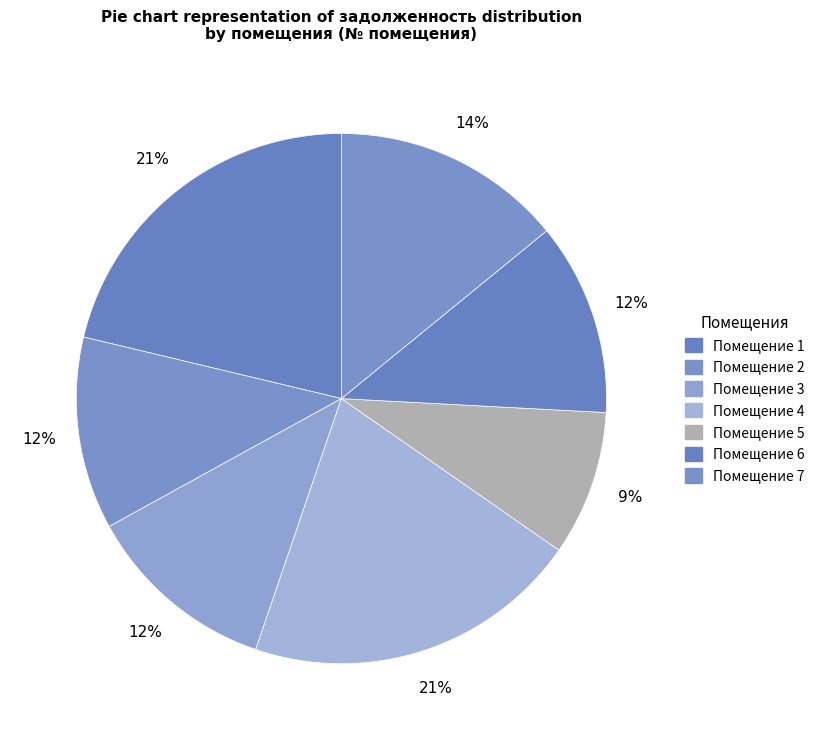

How many slices are in this pie chart?

7